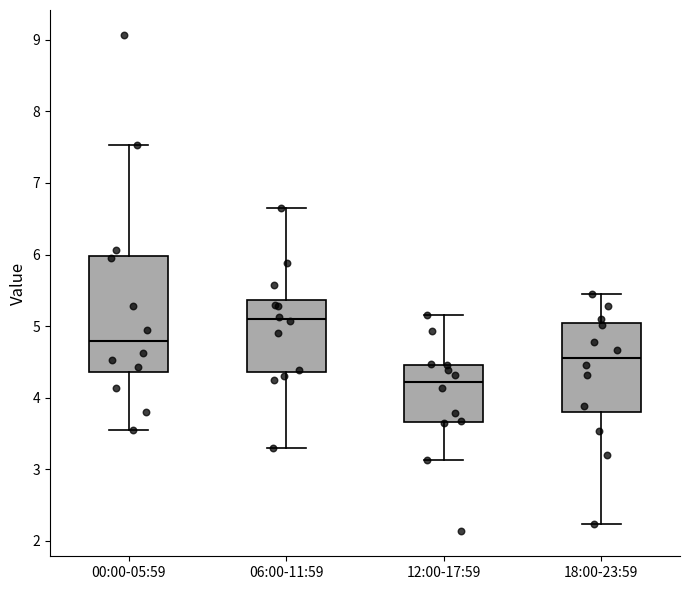

Comparing the boxes themselves (not the whiskers), which one is the tallest?

00:00-05:59